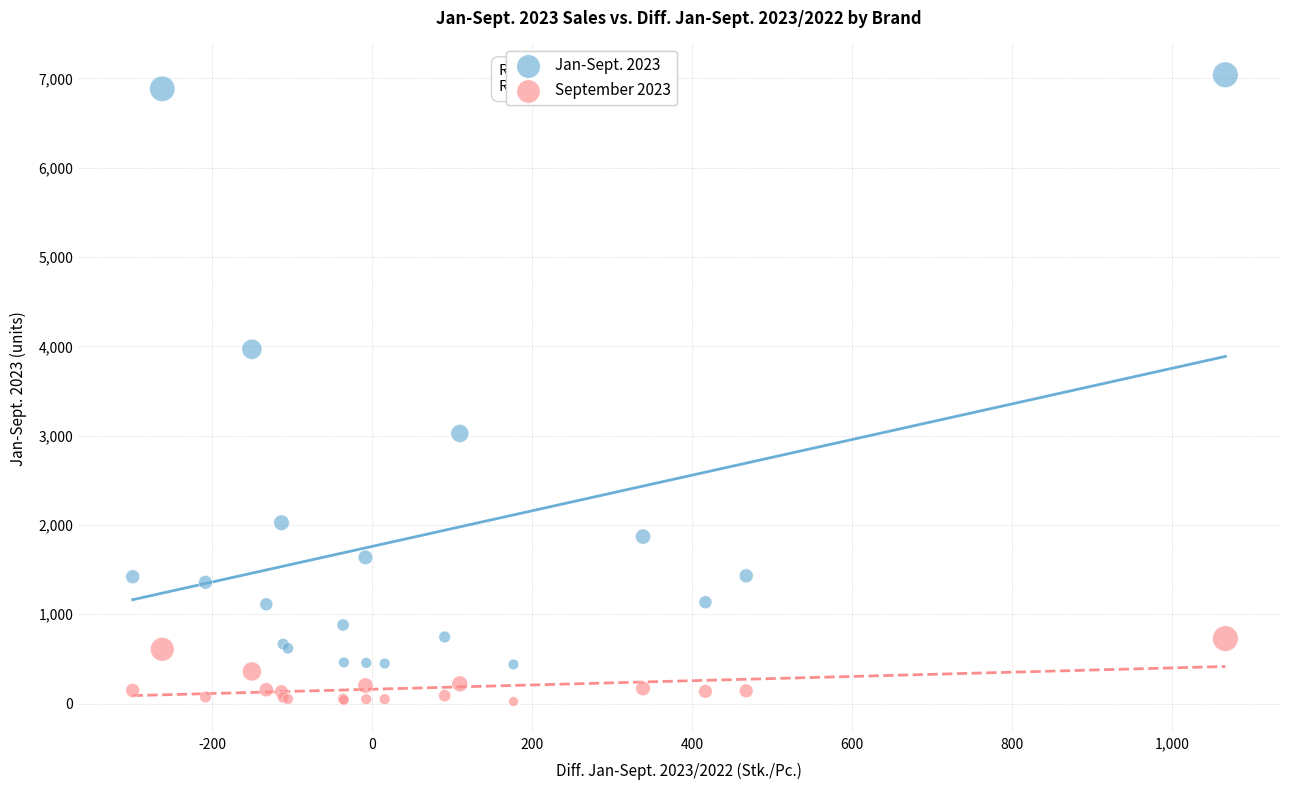

What is the X range (max minus min) for the scatter plot?

1366